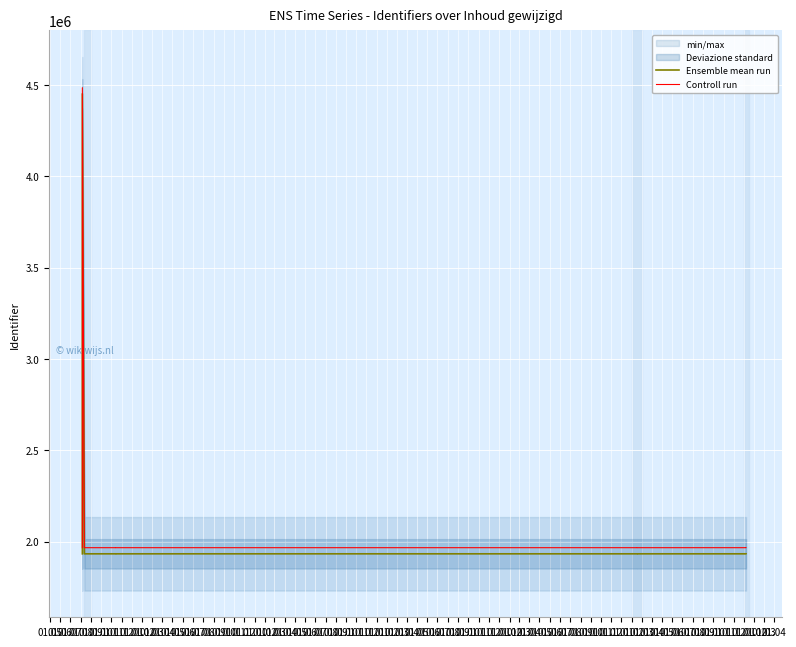

What is the value of the Controll run point at the 9th from the left?

1967007.2